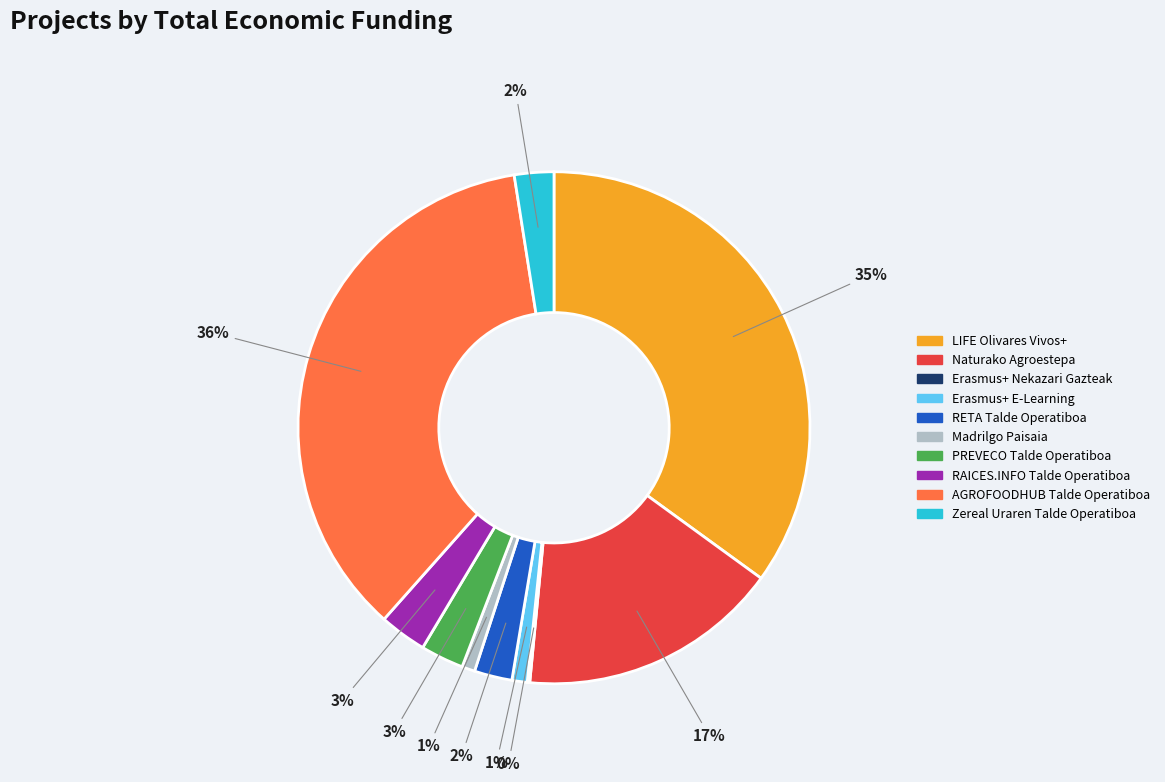

Is there any slice that represents more than half of the pie?

No